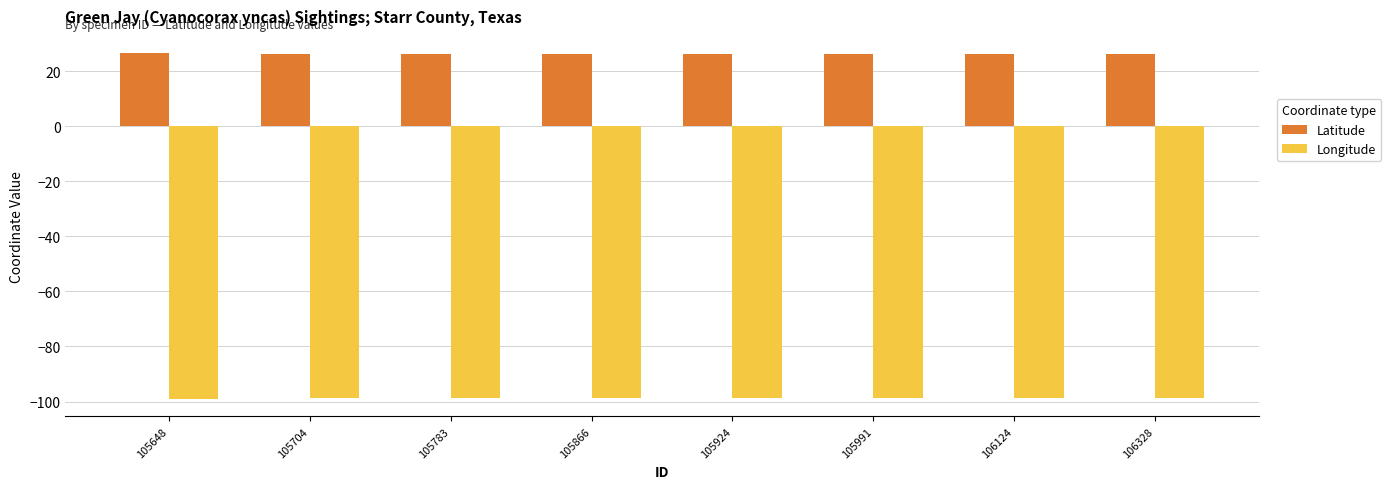

Is the value of Longitude at 106124 greater than the value of Latitude at 105704?

No